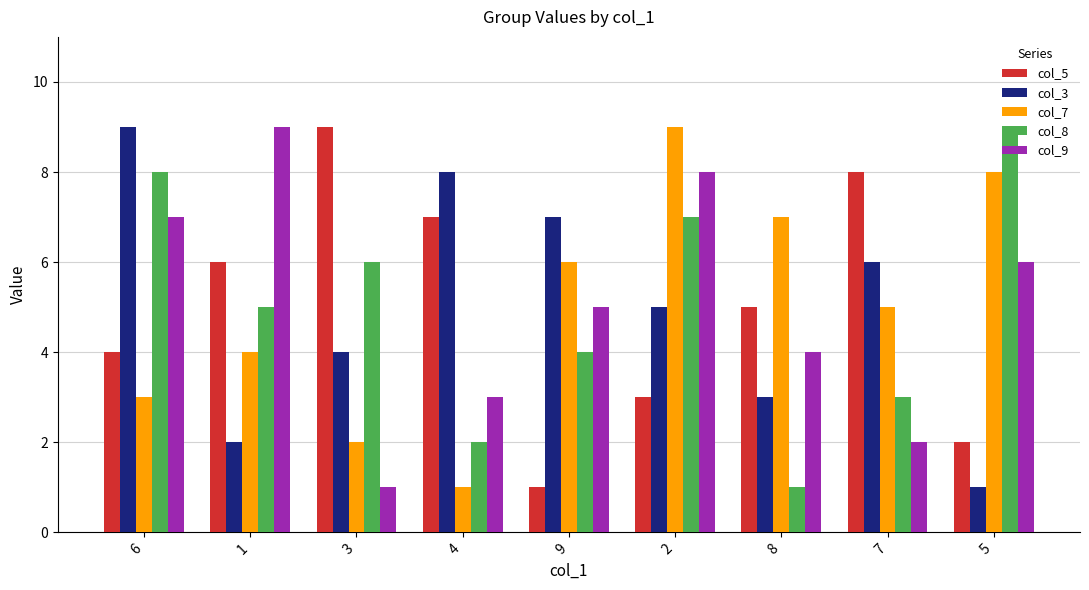

Is the value of col_7 at 5 greater than the value of col_5 at 3?

No